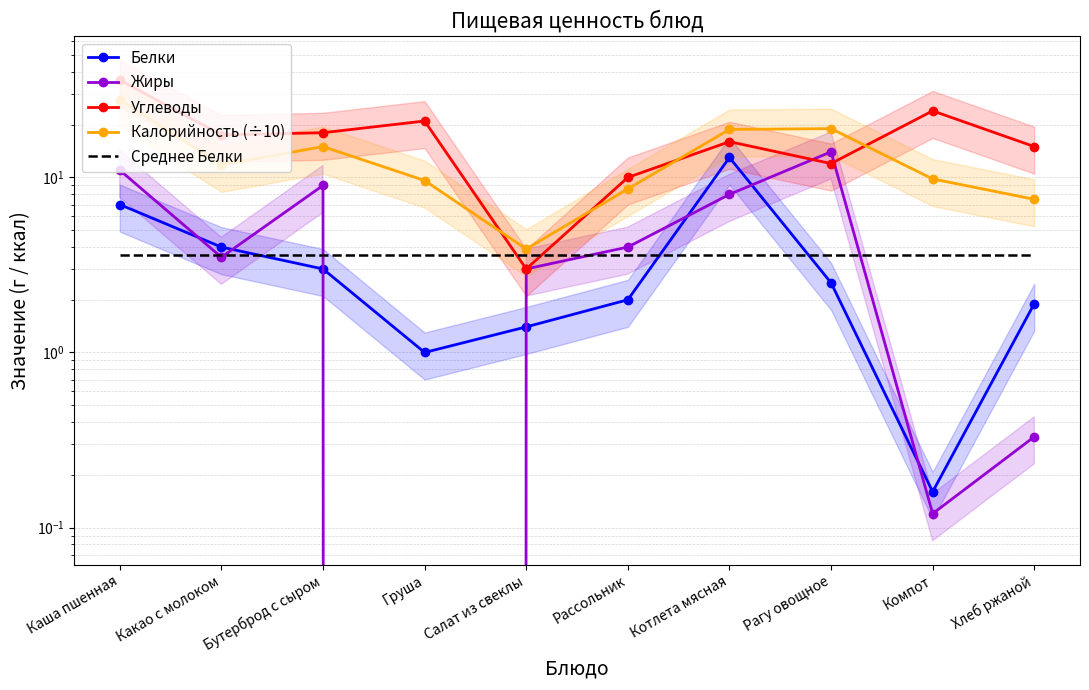

List the series in order of their peak value, highest first.

Углеводы, Калорийность (÷10), Жиры, Белки, Среднее Белки